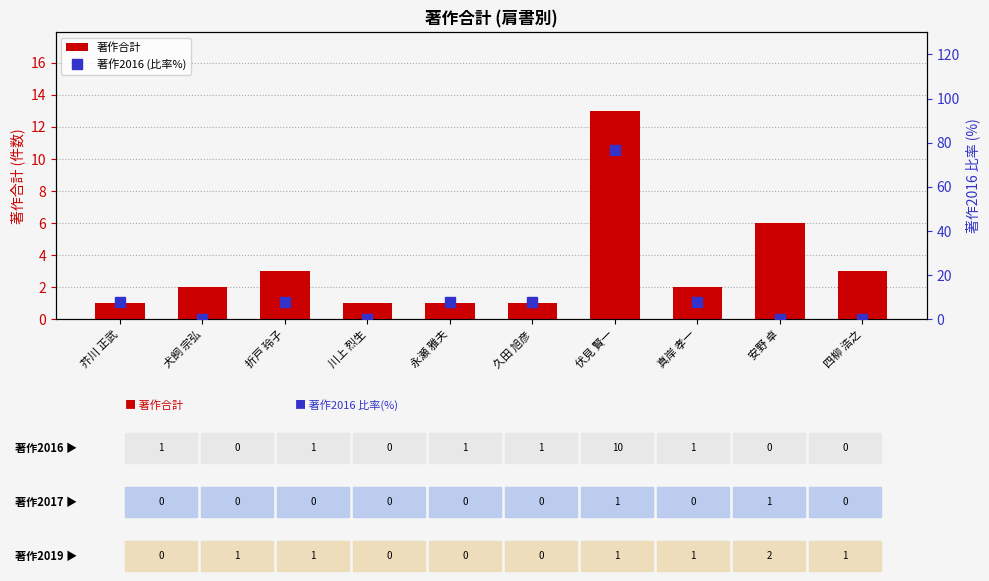

Read the 著作合計 value at 芥川 正武.

1